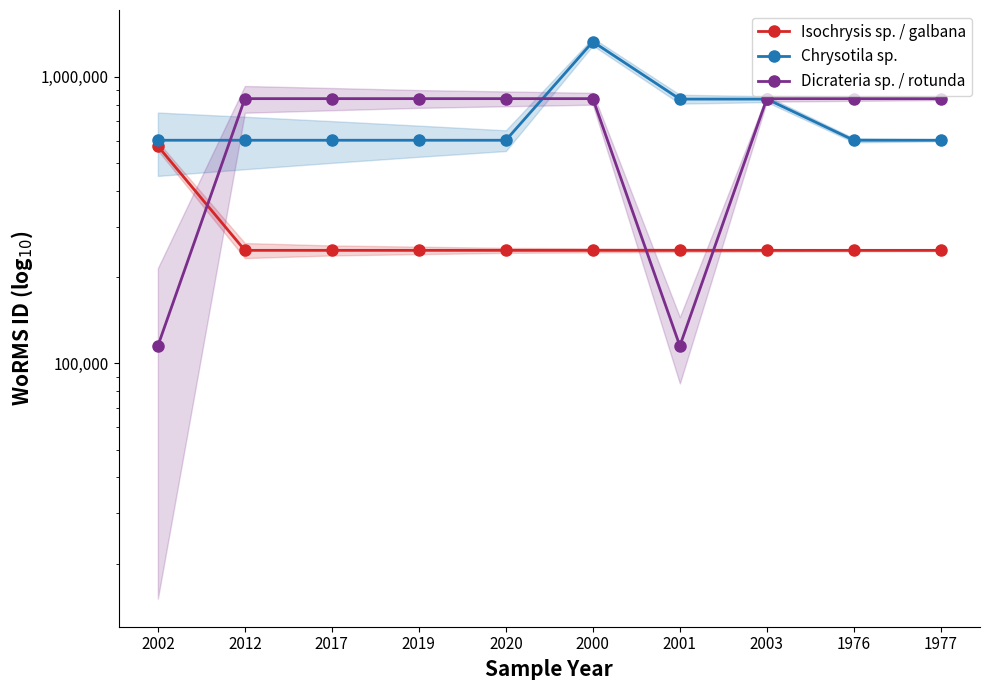

Is the value of Chrysotila sp. at 1976 greater than the value of Isochrysis sp. / galbana at 1977?

Yes